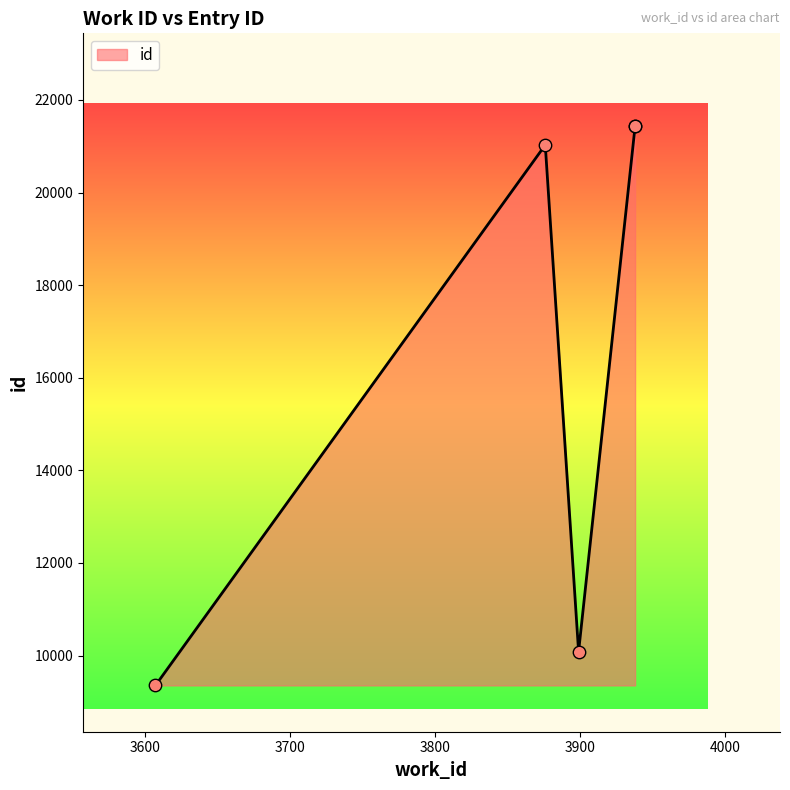

Between 3876 and 3938, which is larger?

3938